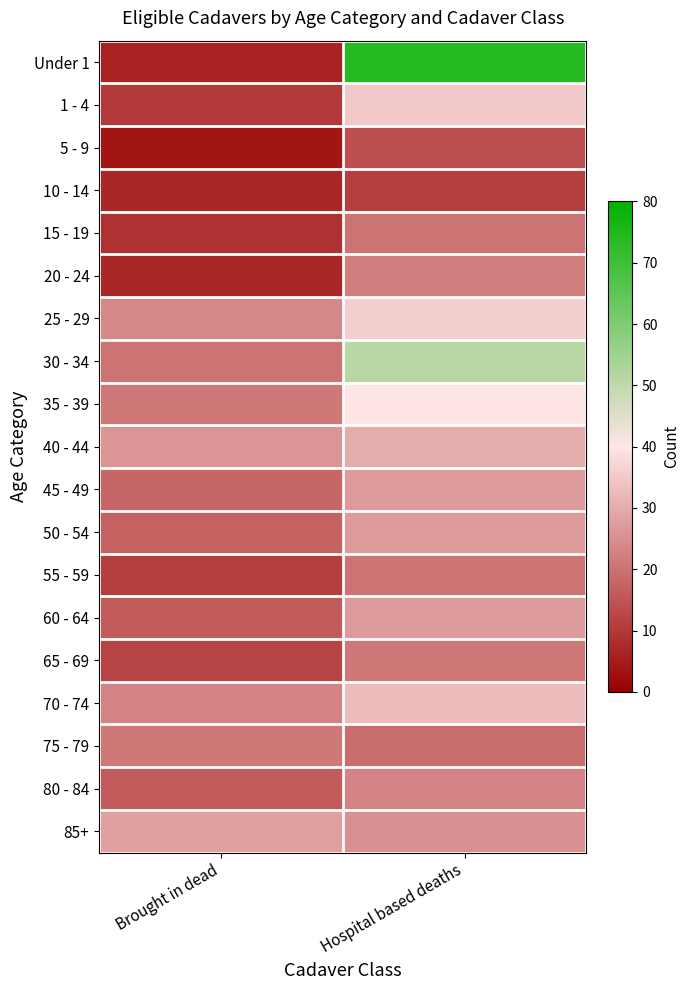

What is the maximum value for 5 - 9?

14